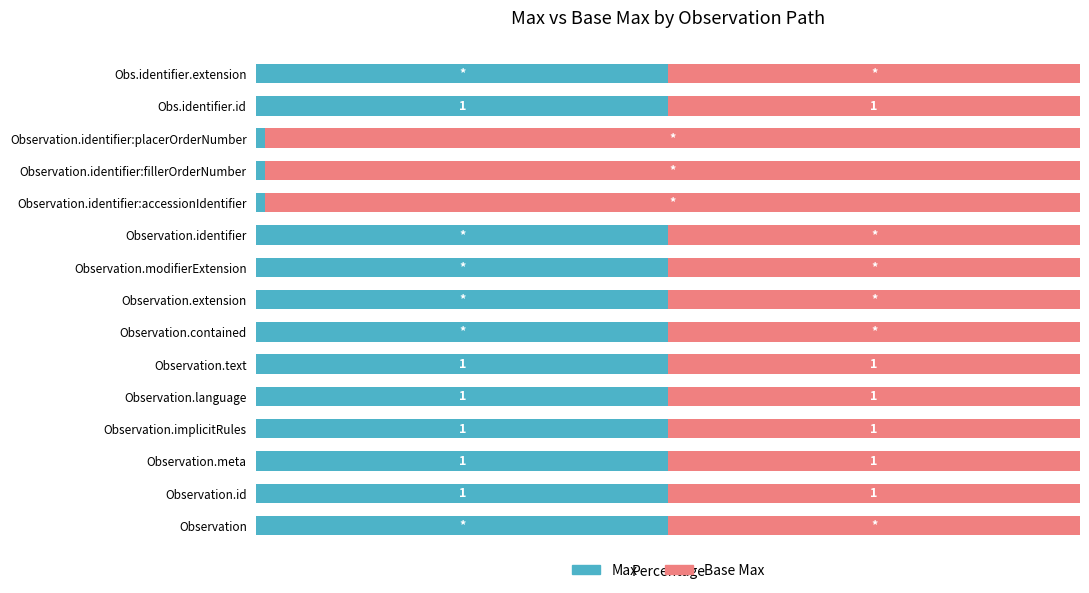

What are all the series names shown in the legend?

Max, Base Max